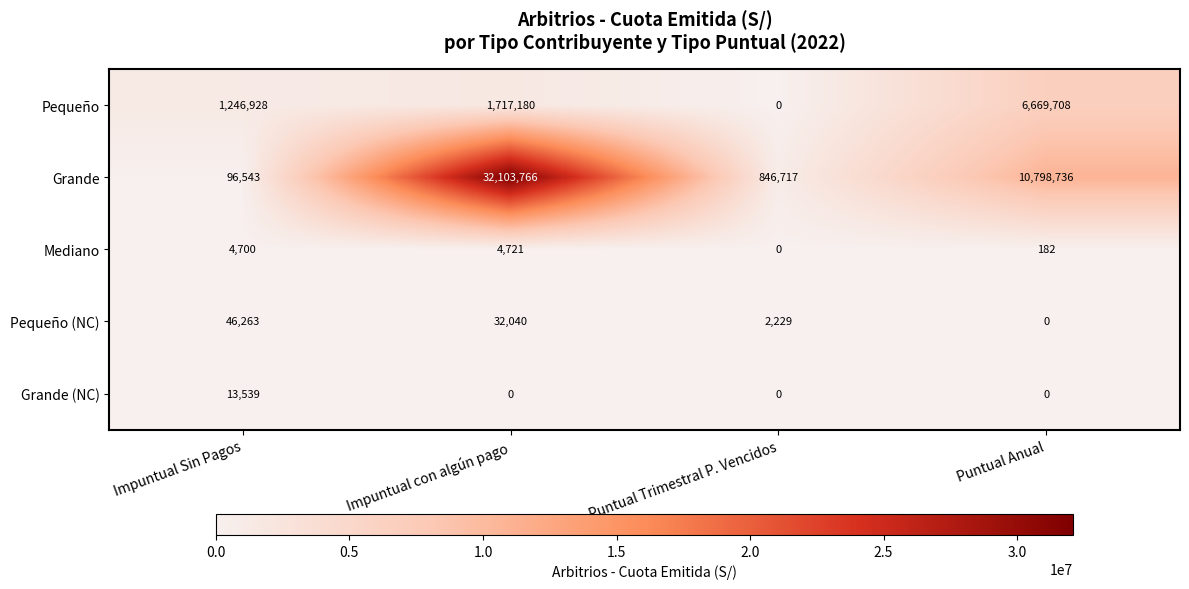

What is the difference between the maximum and minimum values in the Pequeño (NC) series?

46263